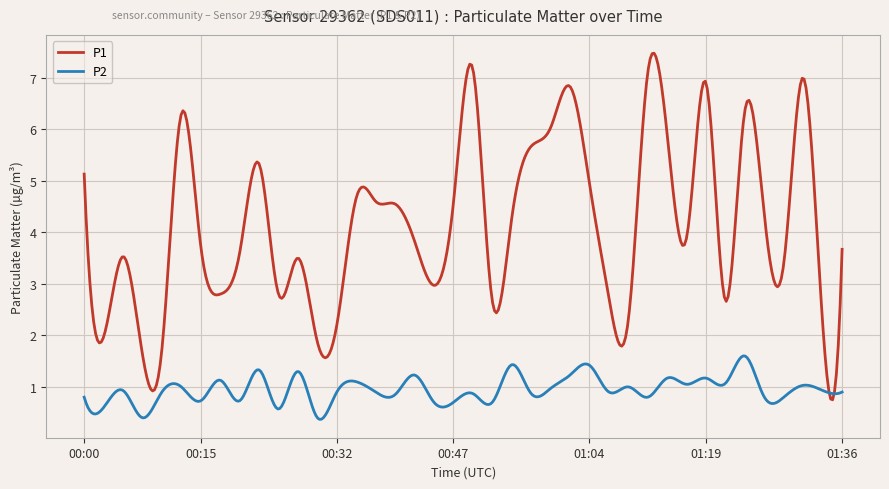

List the series in order of their overall mean, lowest first.

P2, P1